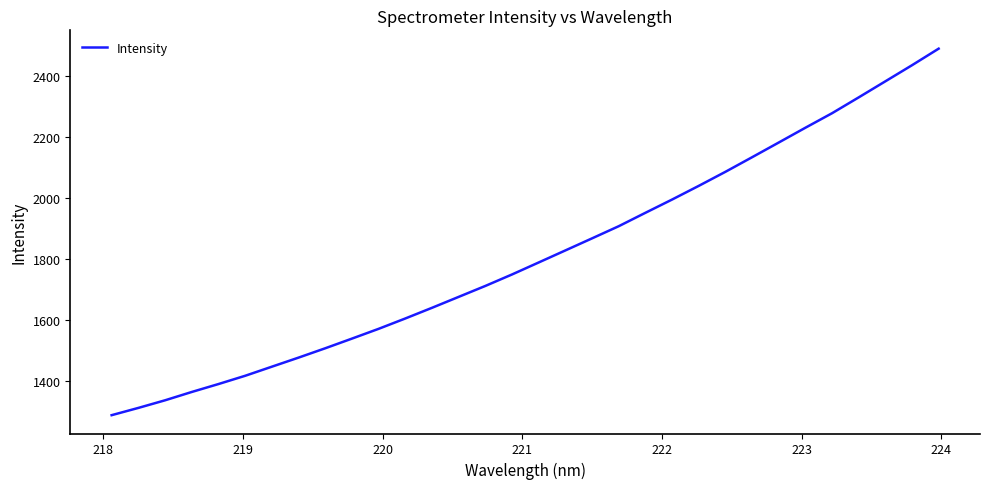

What is the smallest value displayed?

1286.2